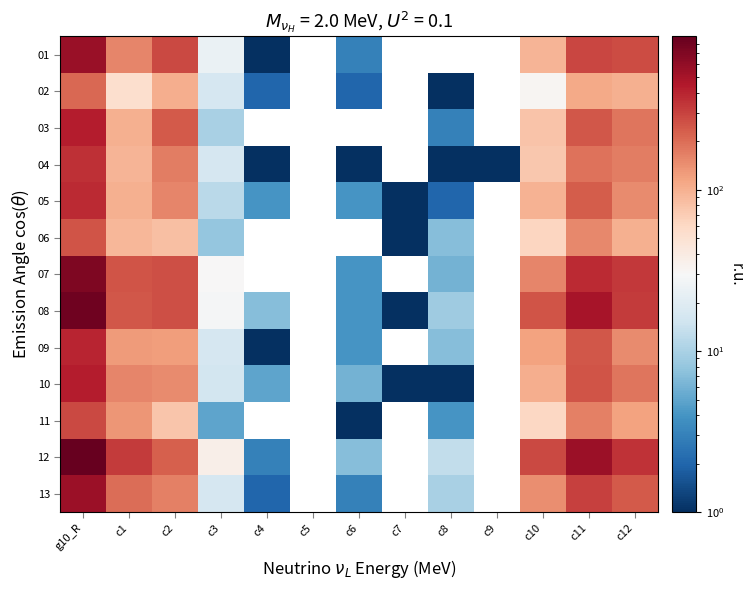

At how many categories does at least one series exceed 346?

3